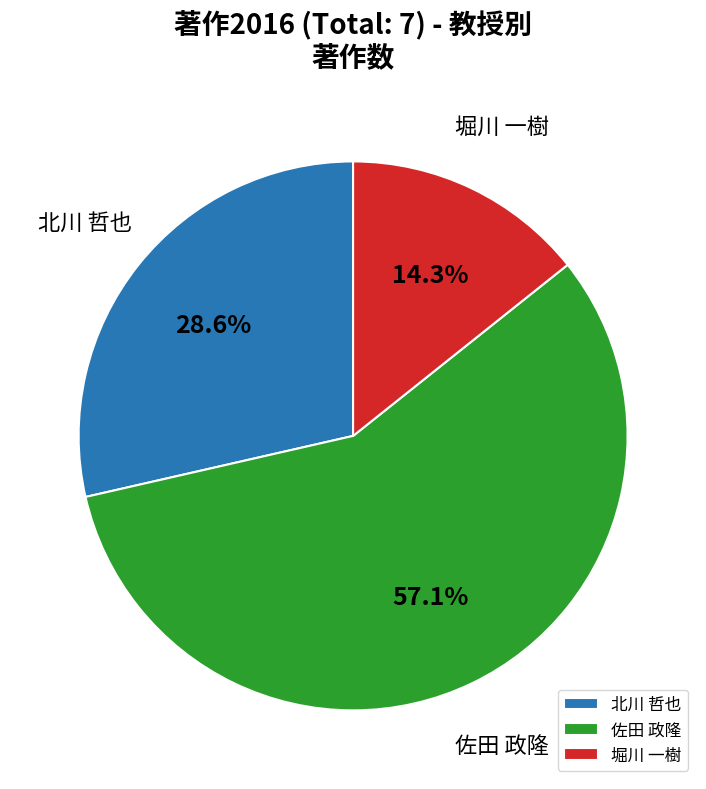

Rank the categories by value from highest to lowest.

佐田 政隆, 北川 哲也, 堀川 一樹